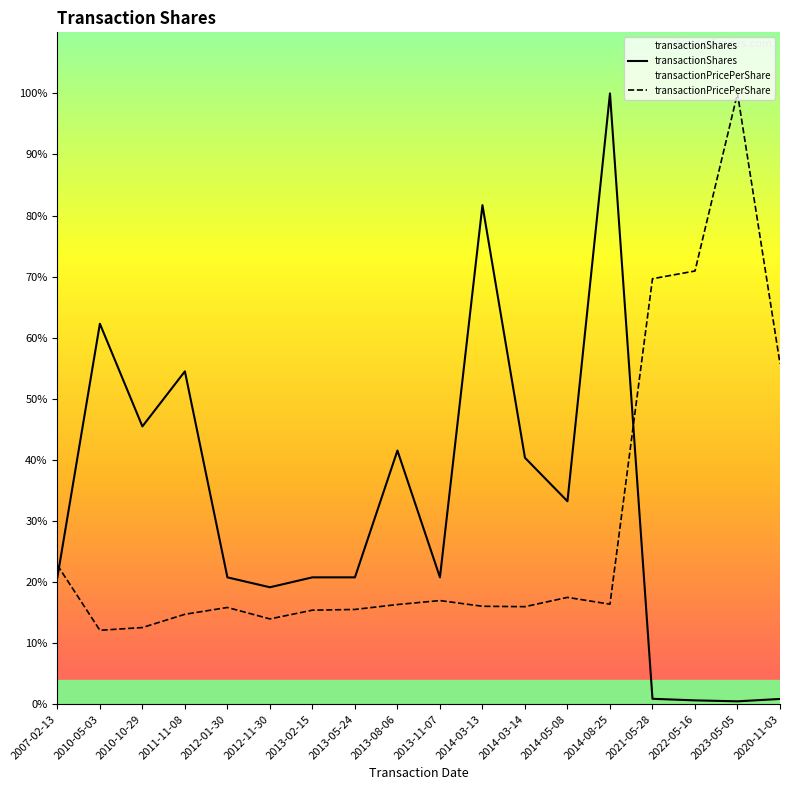

What is the sum of all transactionPricePerShare values?

624021.6